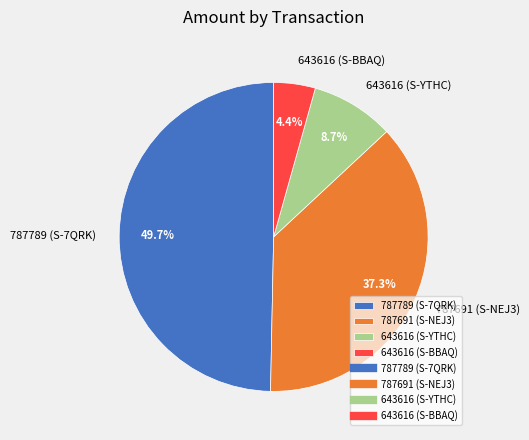

How many segments does this pie chart have?

4